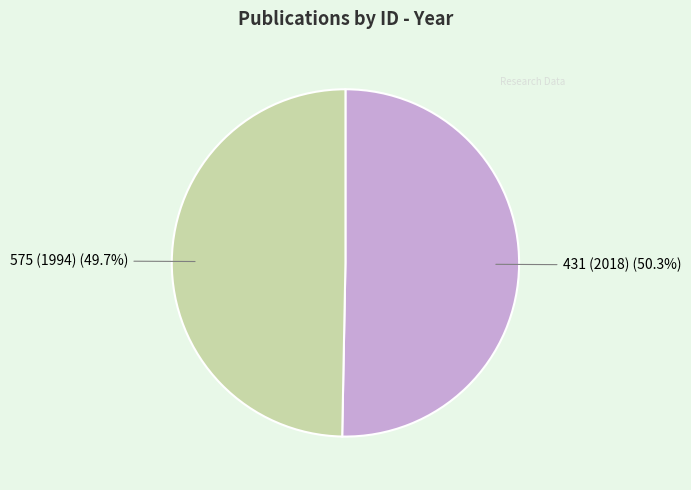

How many segments does this pie chart have?

2